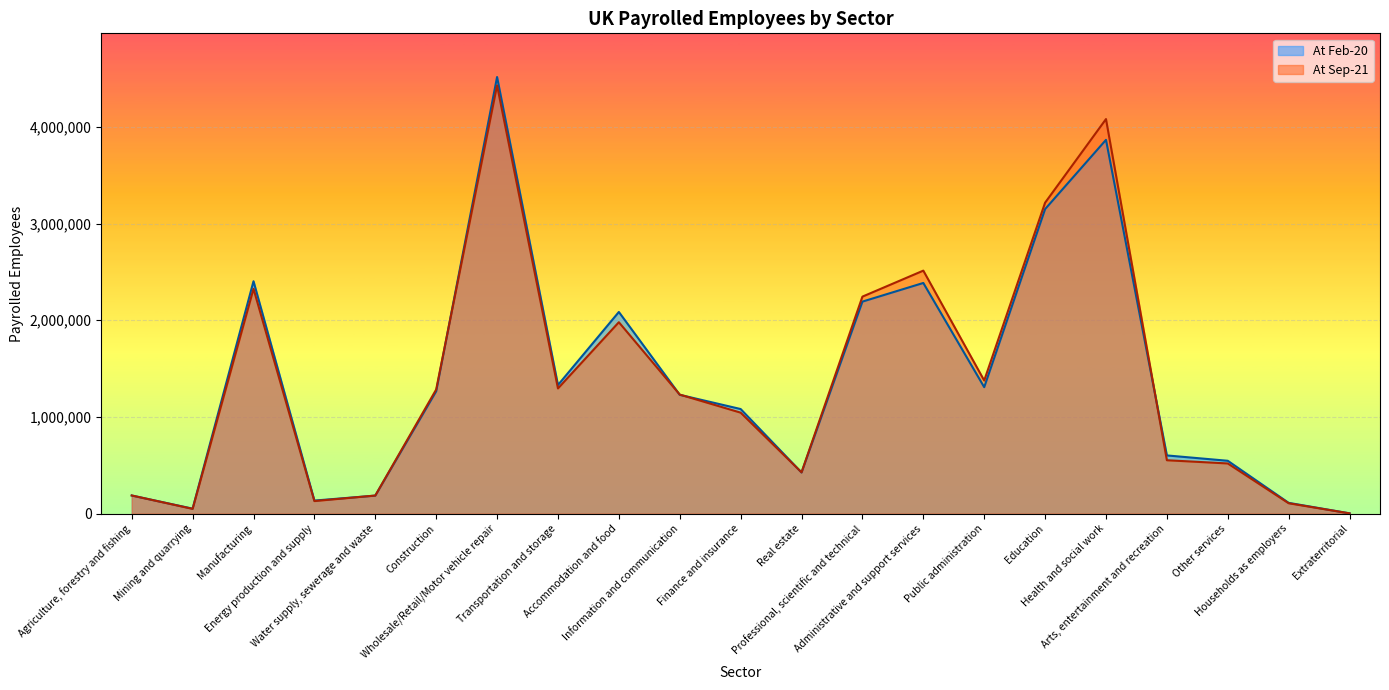

What is the total value across all series at Other services?

1065536